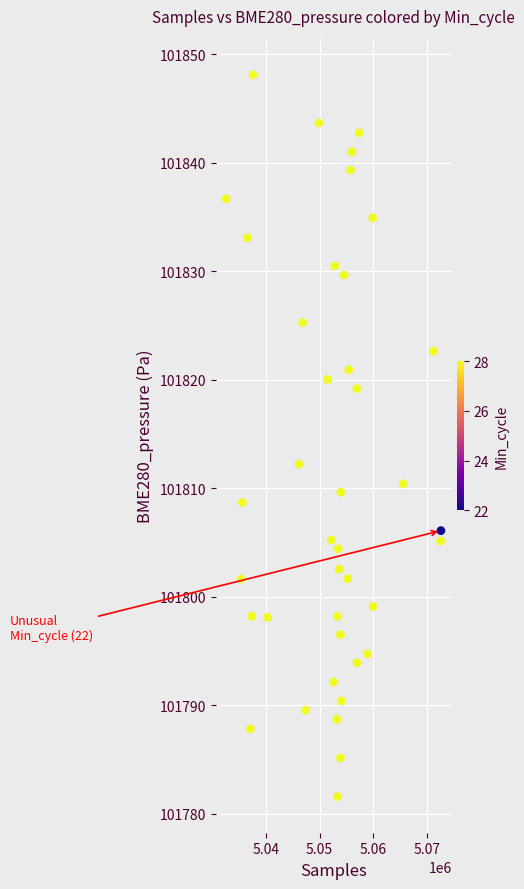

What is the range of X values (max minus min)?

39855.0